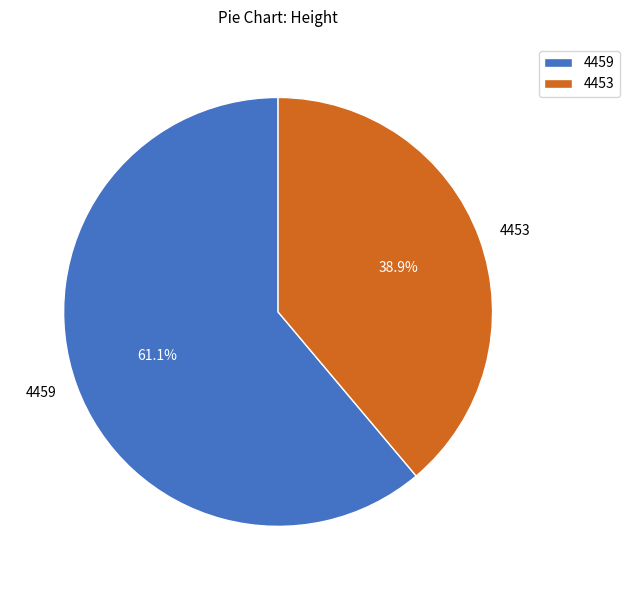

Count the number of slices in the pie.

2